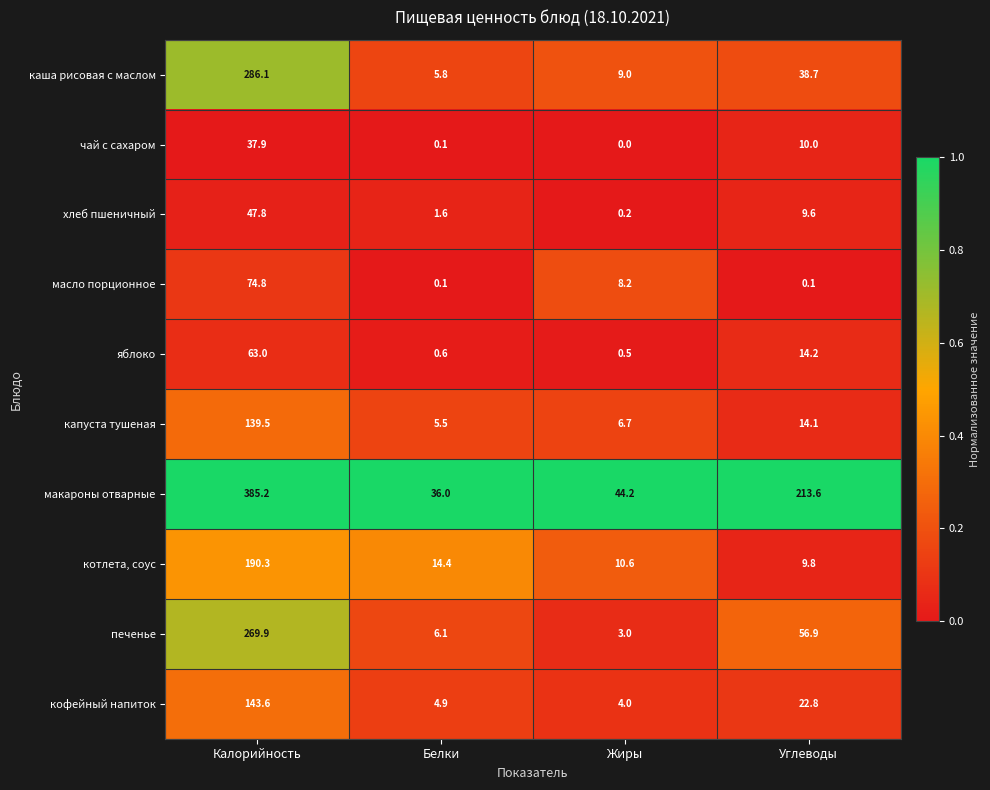

What value does the капуста тушеная series have at Жиры?

6.7